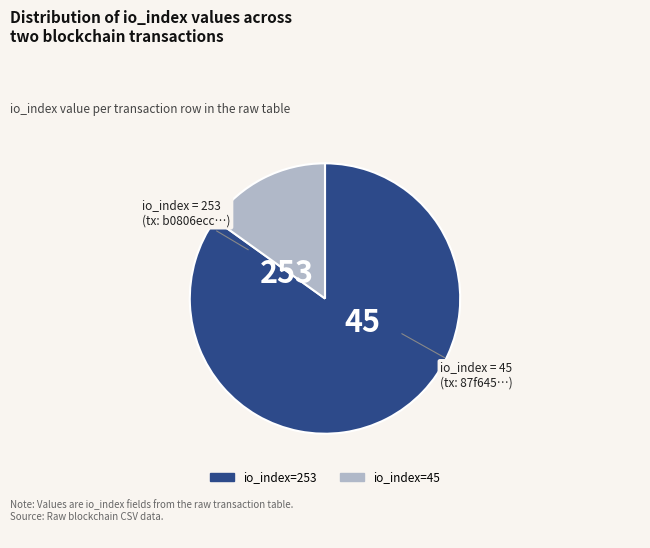

How many slices are in this pie chart?

2